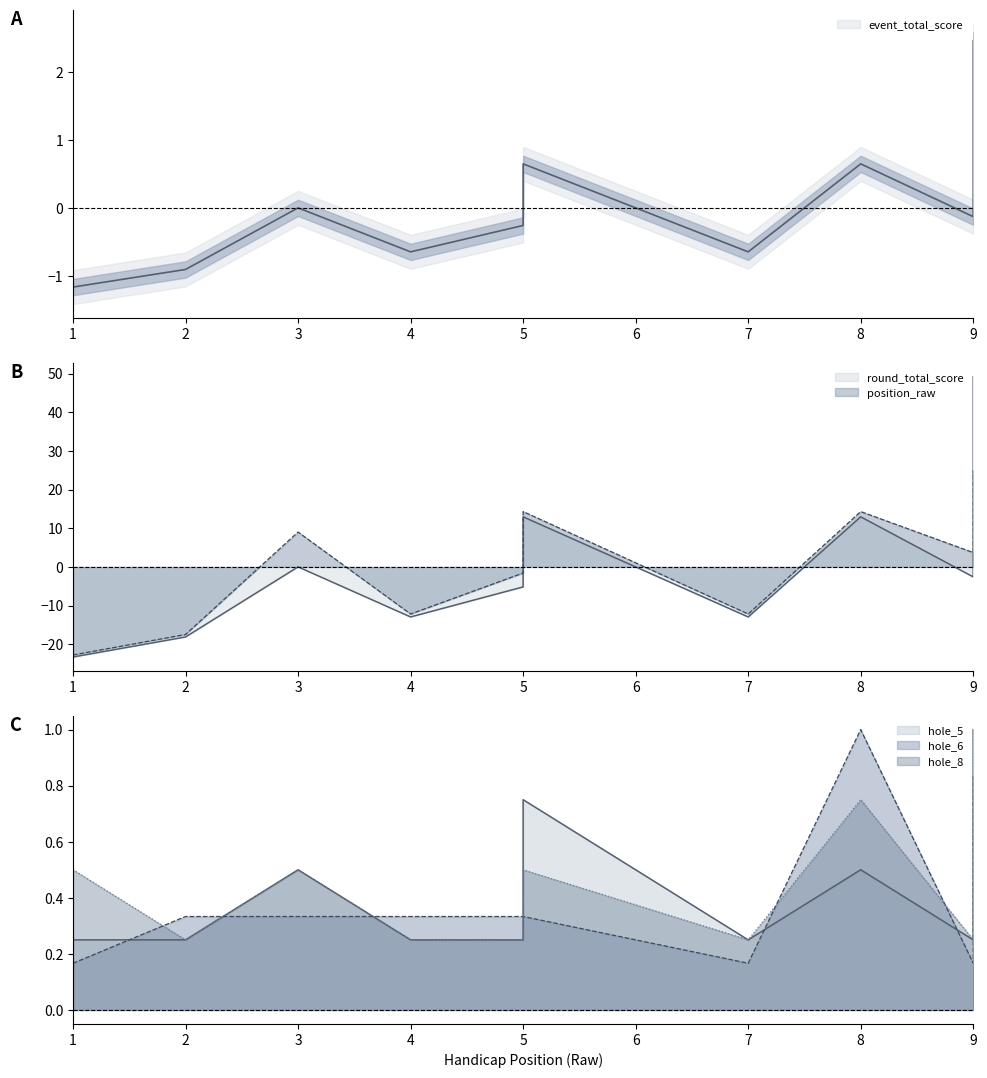

Rank the categories by hole_6 value from lowest to highest.

1, 7, 9, 2, 3, 4, 5, 5, 9, 8